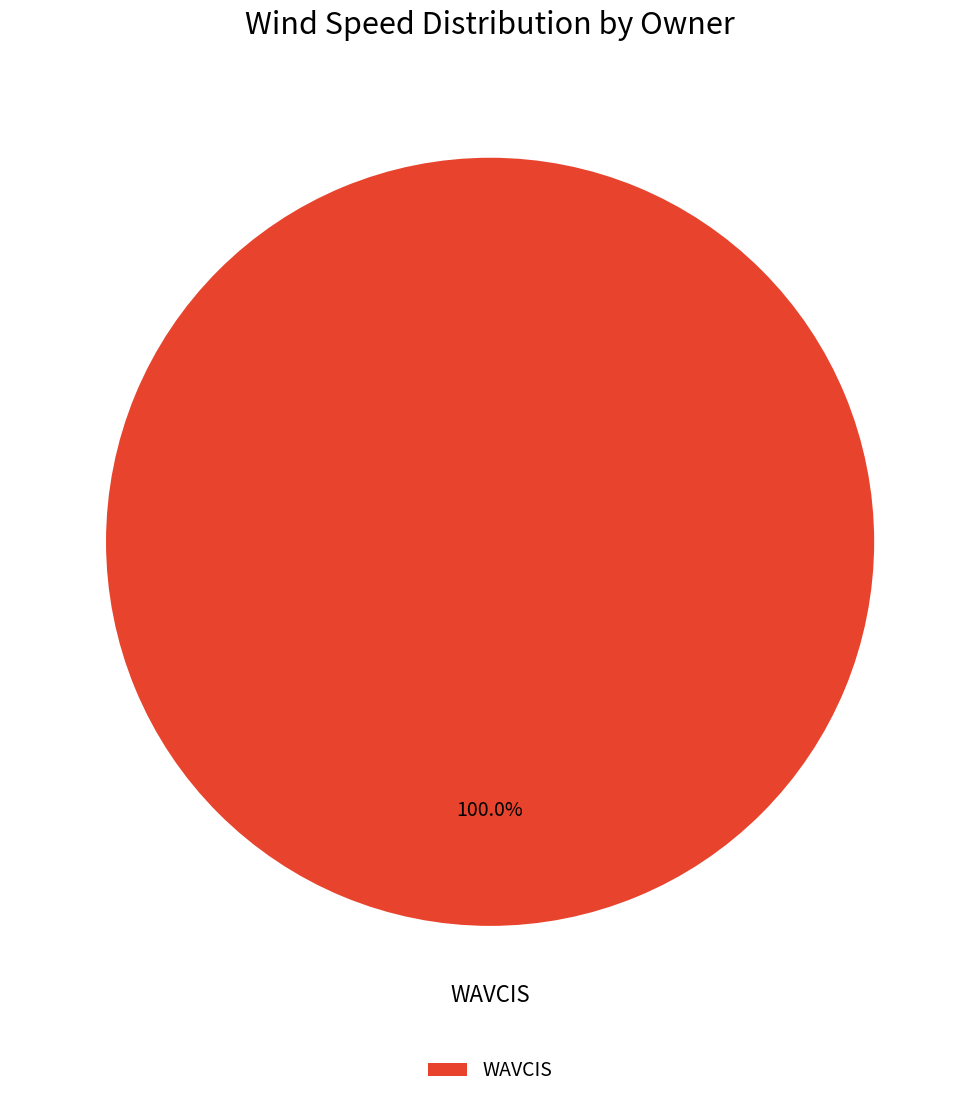

Rank the categories by value from highest to lowest.

WAVCIS